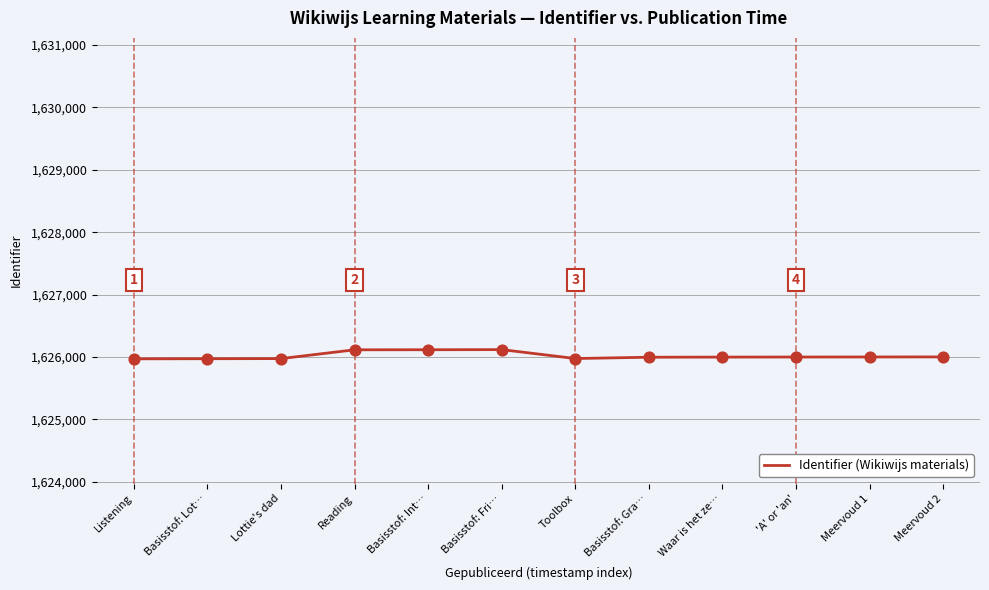

Between Lottie's dad and Basisstof: Fri…, which is larger?

Basisstof: Fri…